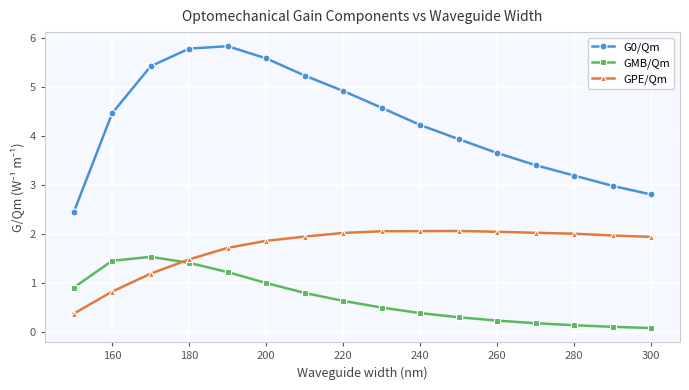

What is the sum of all G0/Qm values?

68.6